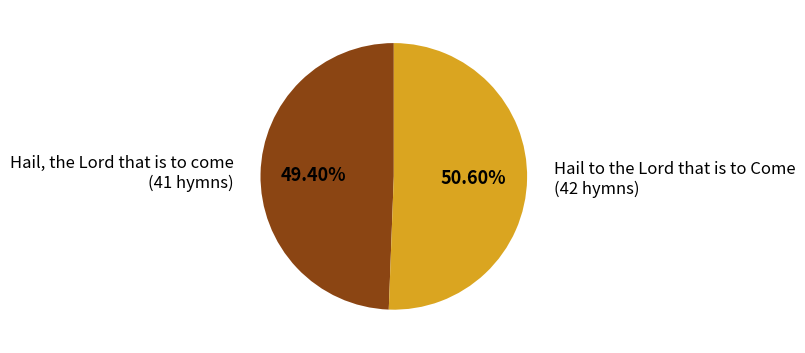

Is it true that Hail, the Lord that is to come is 49% of the pie?

True